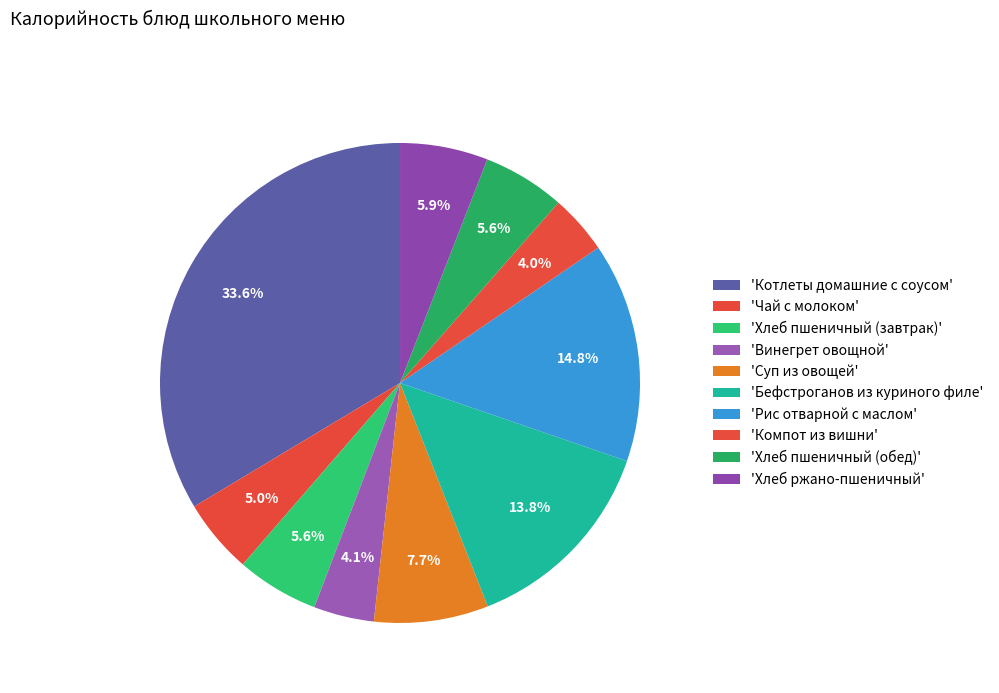

Count the number of slices in the pie.

10